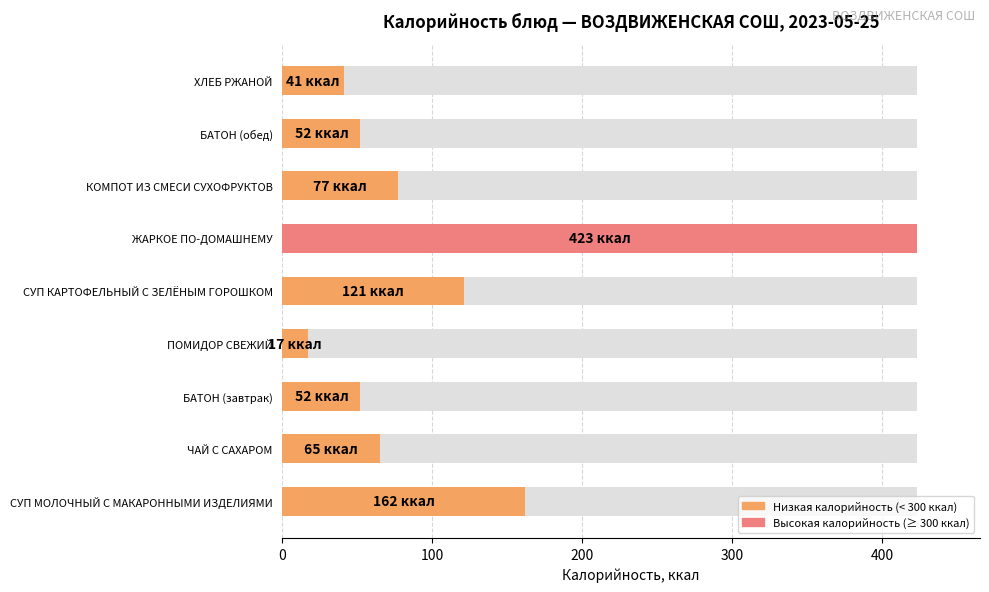

The value at ЧАЙ С САХАРОМ is 43. True or false?

False